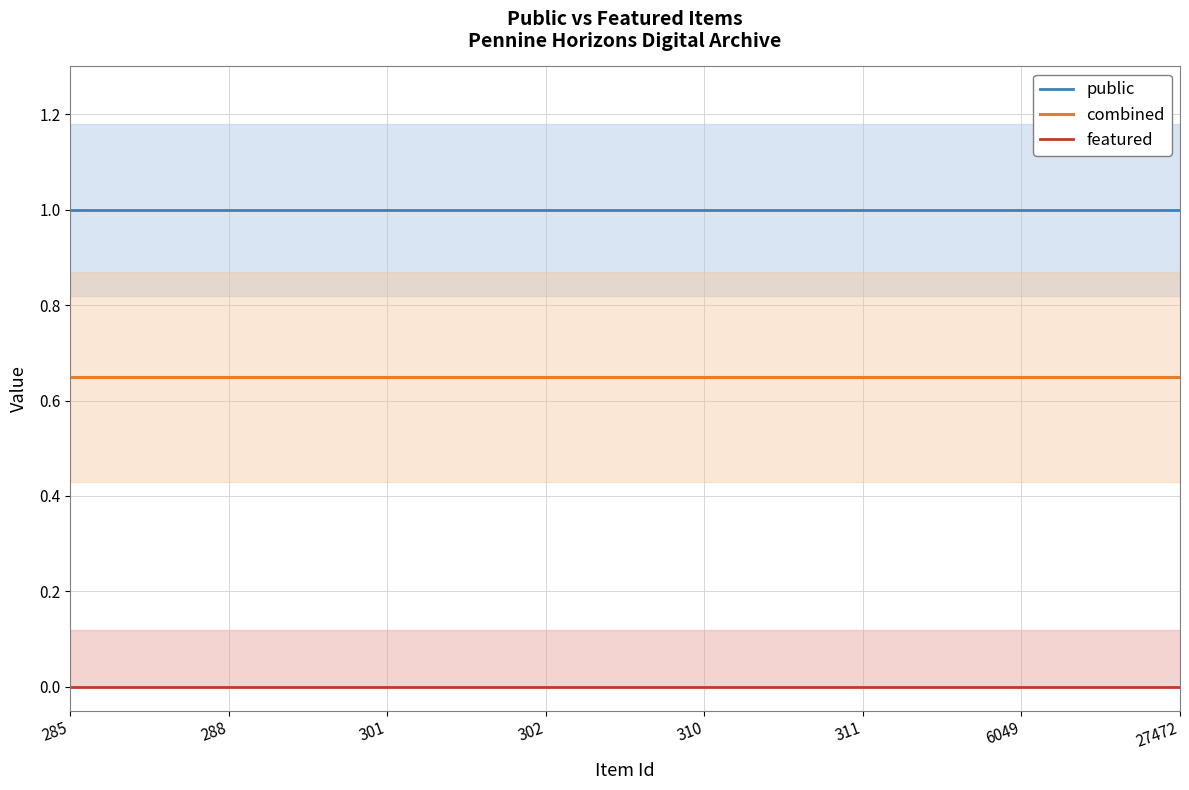

True or false: combined has more than 0 points higher than both neighbors.

False